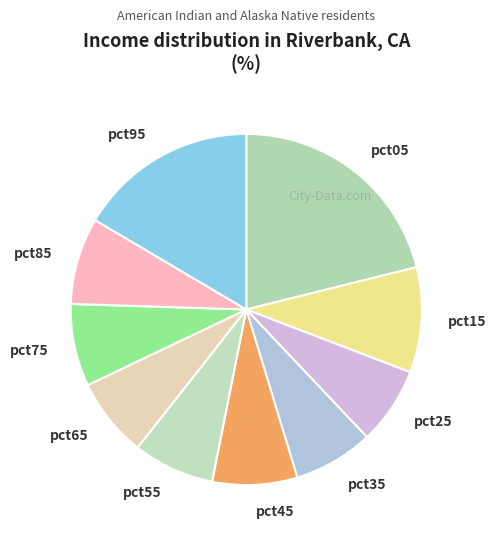

Count the number of slices in the pie.

10